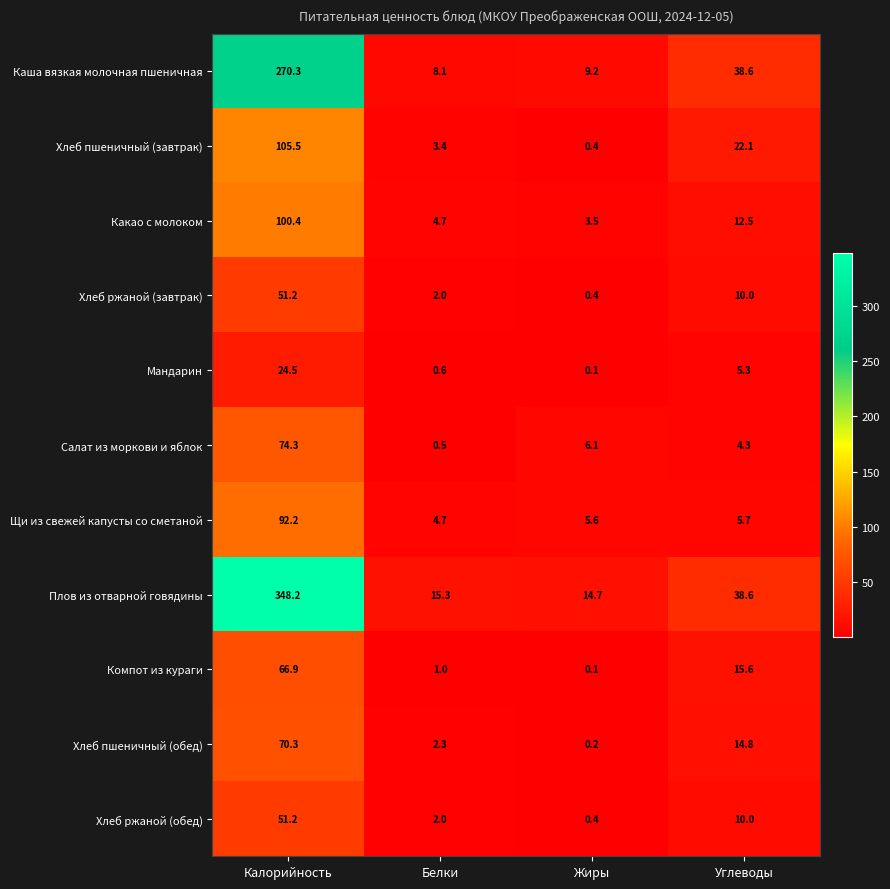

What is the total value across all series at Жиры?

40.7